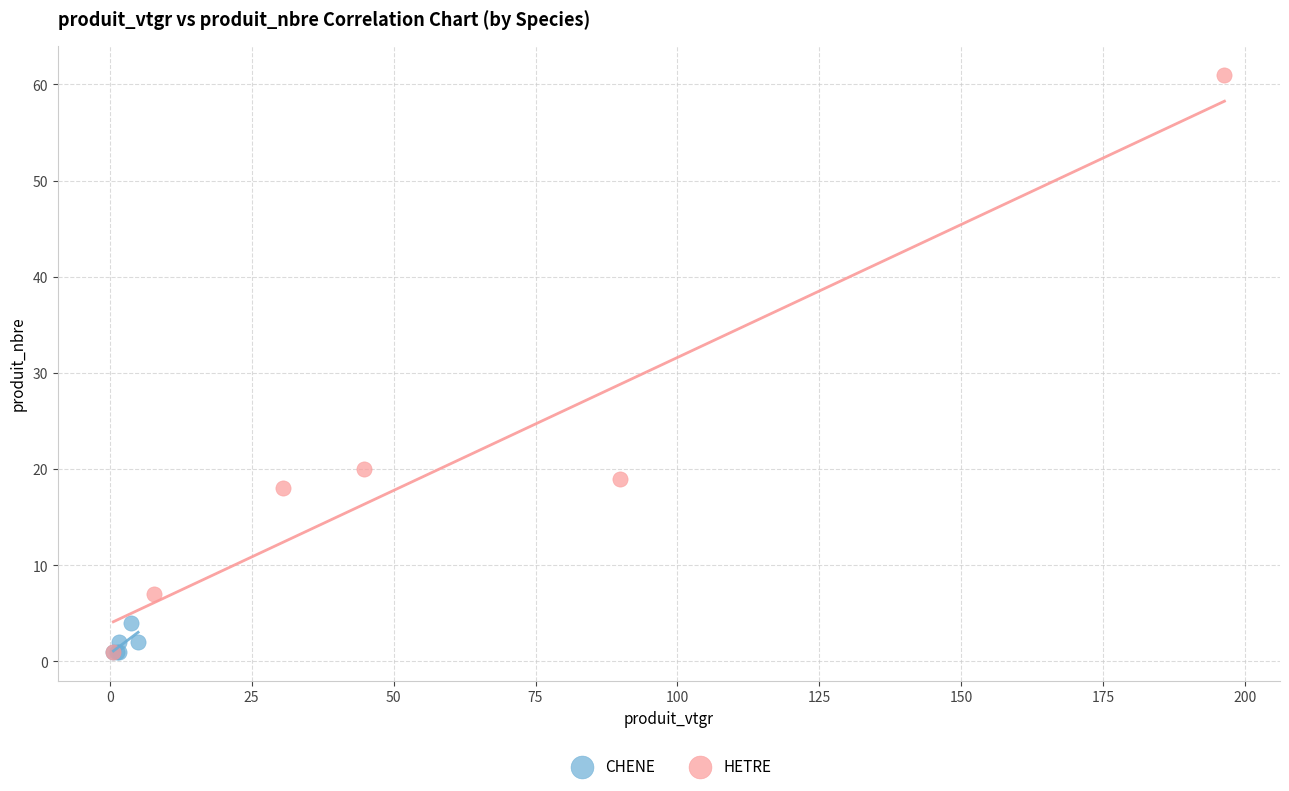

Which series contains the highest Y value?

HETRE